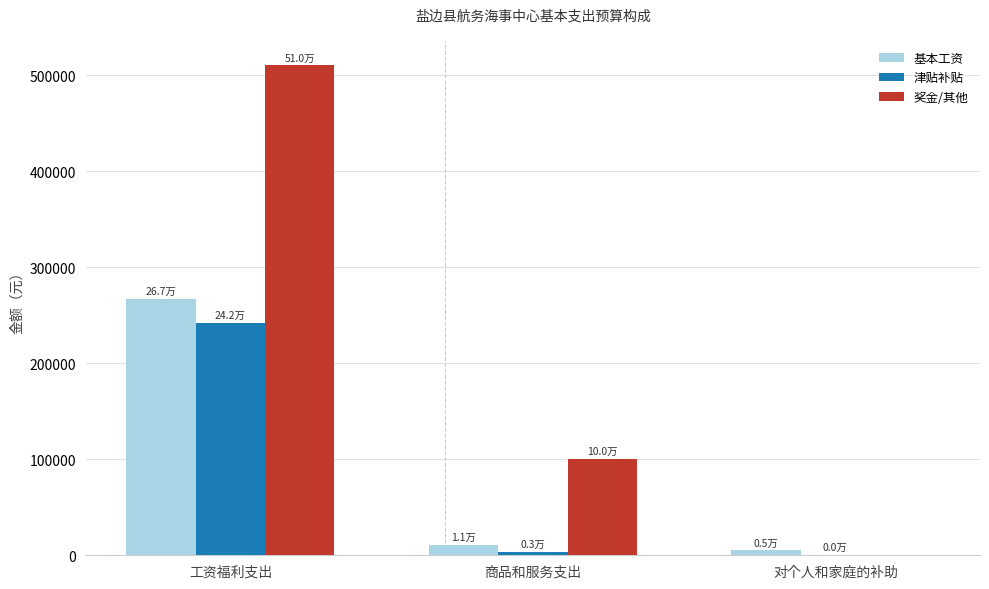

What is the average value of the 奖金/其他 series?

203392.4